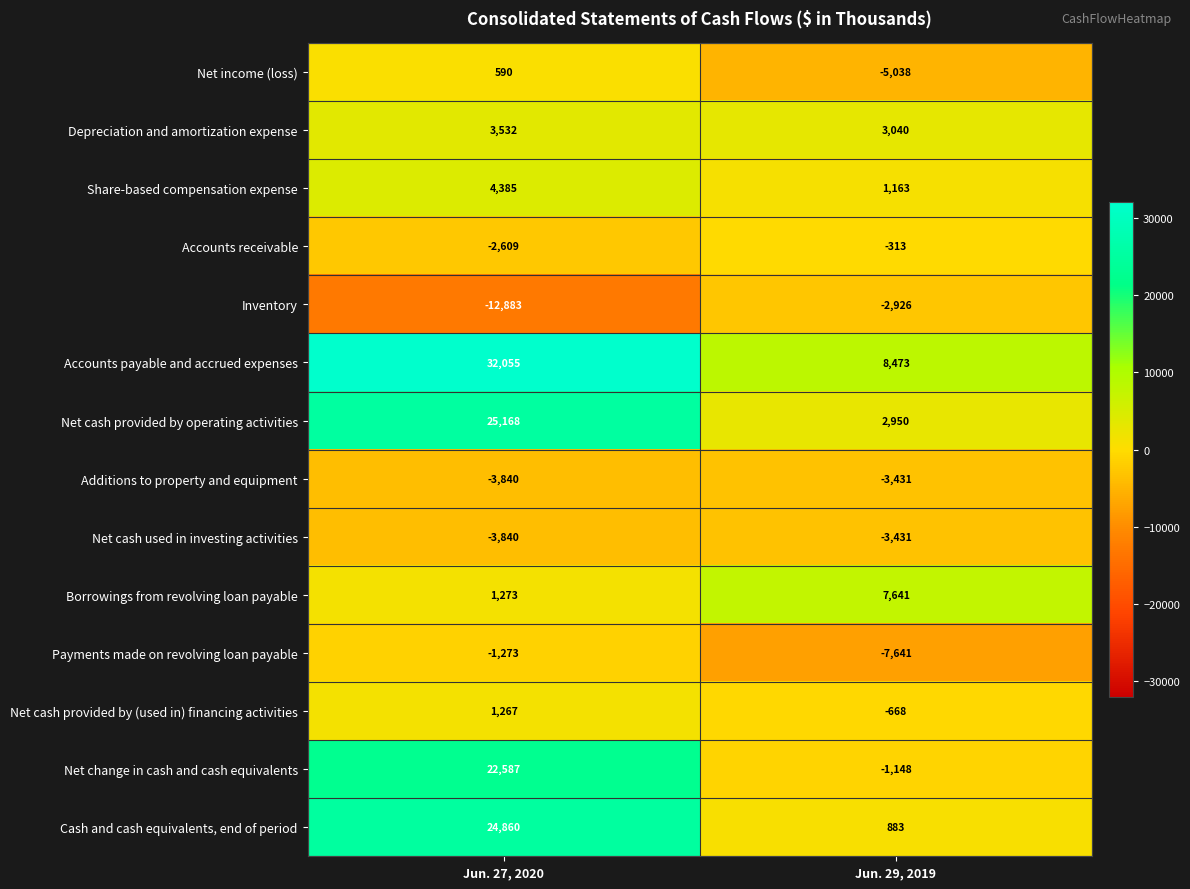

Count the number of categories in the chart.

2